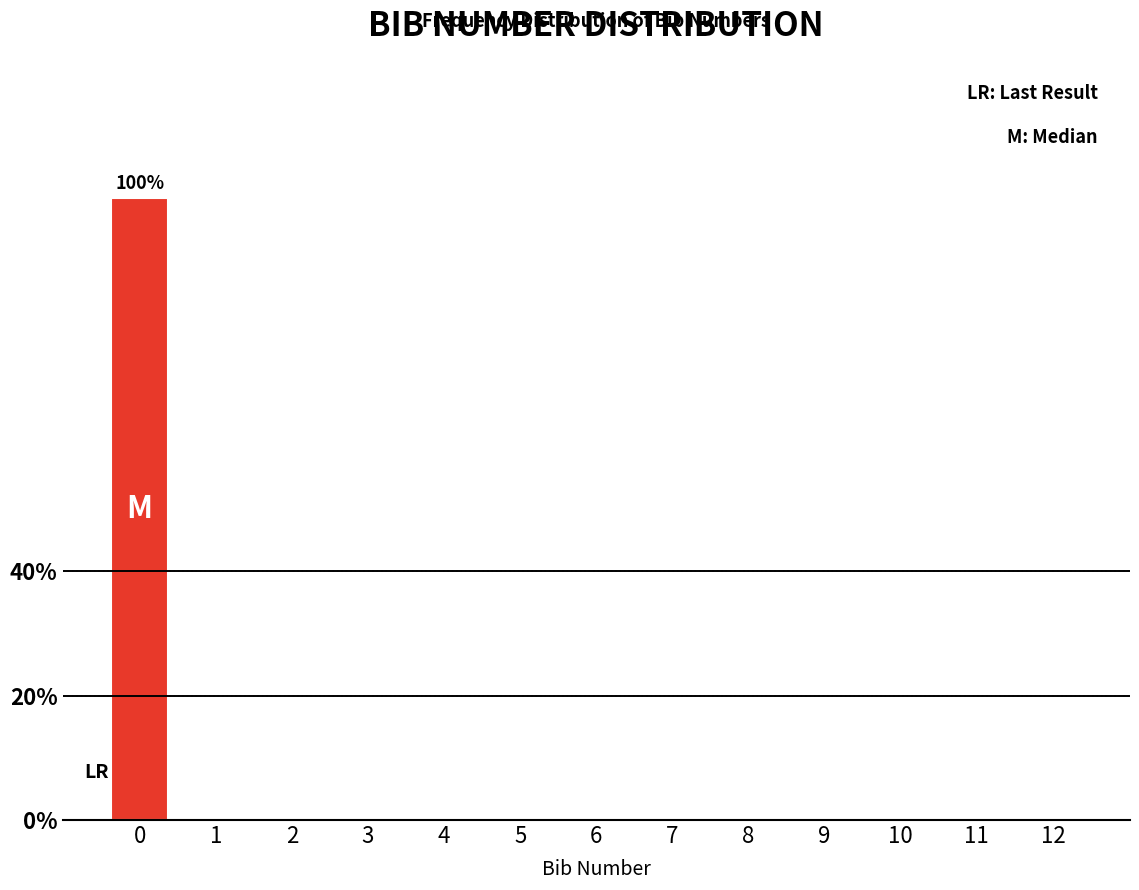

Reading right to left, what are all the values shown in this chart?

12=0	11=0	10=0	9=0	8=0	7=0	6=0	5=0	4=0	3=0	2=0	1=0	0=100